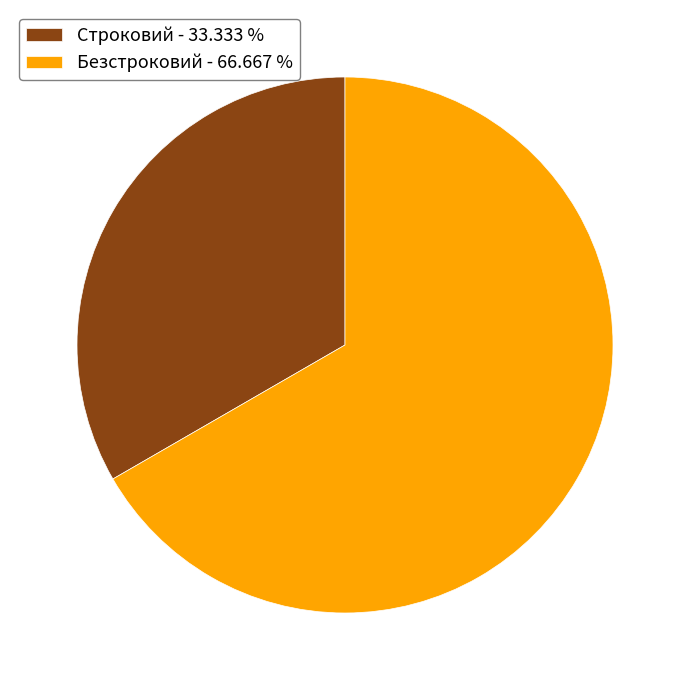

Rank the categories by value from lowest to highest.

Строковий, Безстроковий